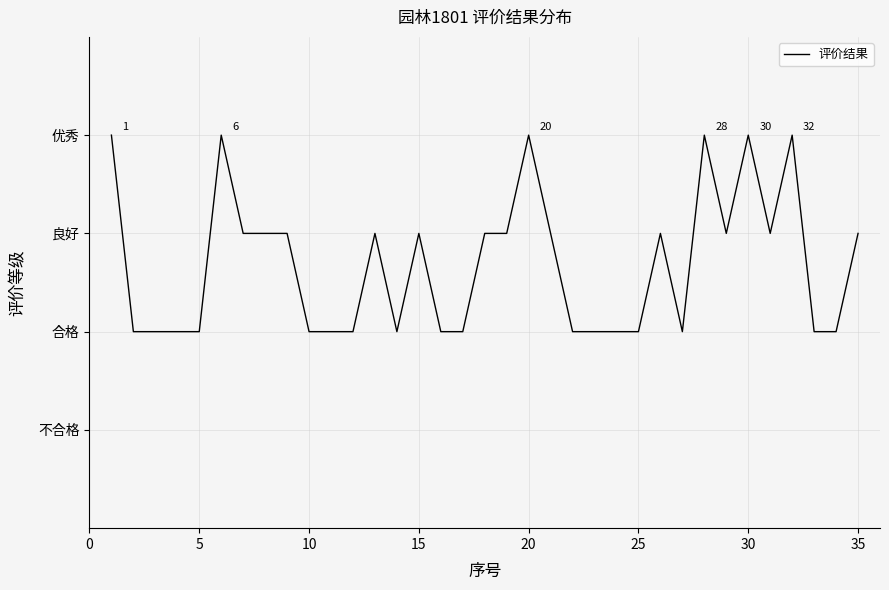

Is this an area chart (filled region under the line)?

No